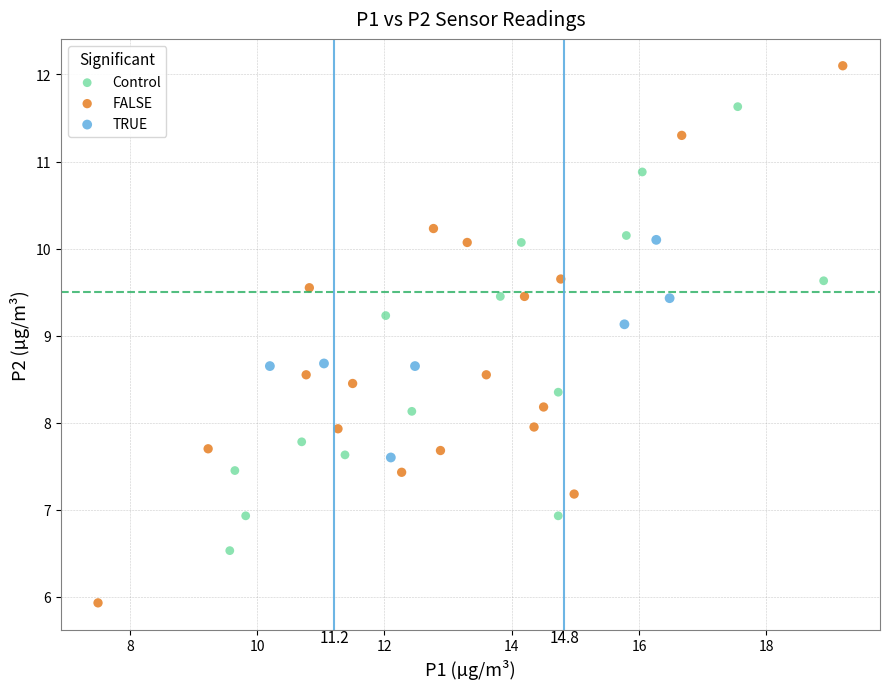

Which series reaches the maximum Y coordinate?

FALSE